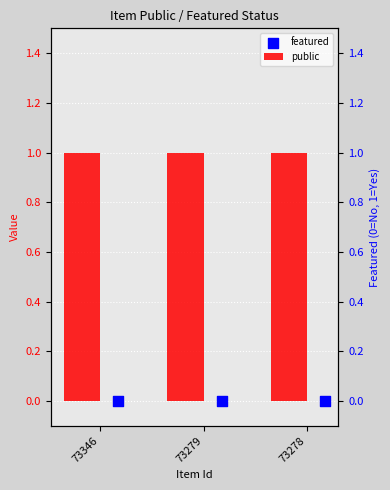

Is the value of public at 73278 greater than the value of featured at 73346?

Yes